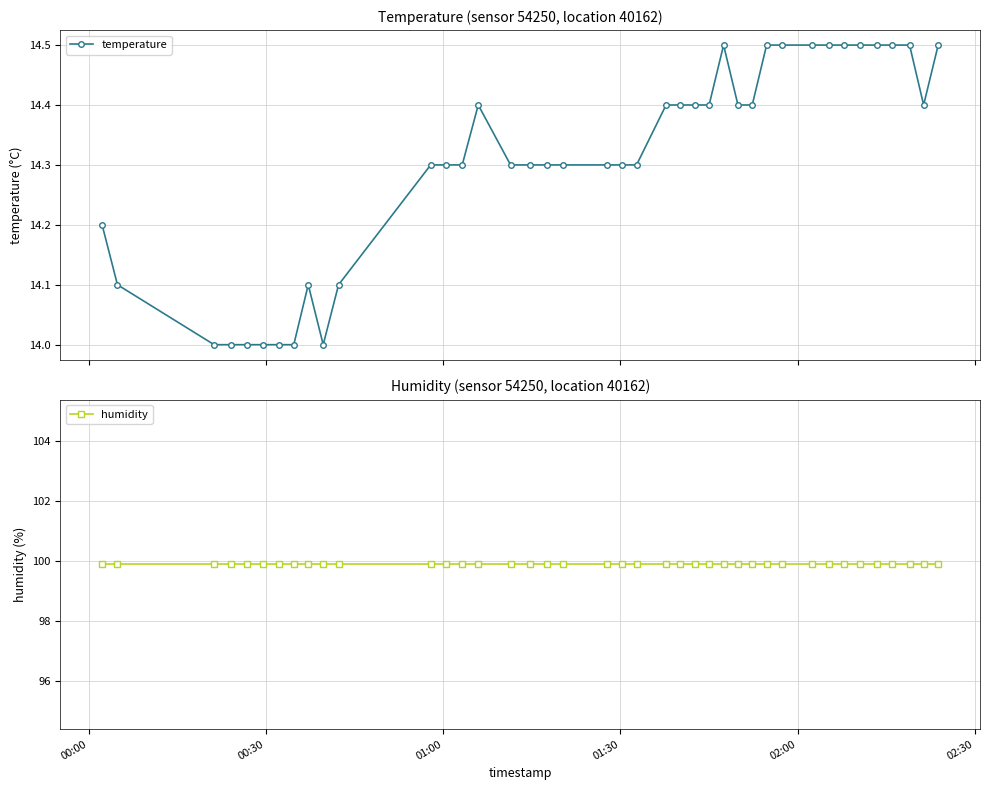

Reading left to right, list all the values displayed in this chart.

temperature: 14.2	14.1	14.0	14.0	14.0	14.0	14.0	14.0	14.1	14.0	14.1	14.3	14.3	14.3	14.4	14.3	14.3	14.3	14.3	14.3	14.3	14.3	14.4	14.4	14.4	14.4	14.5	14.4	14.4	14.5	14.5	14.5	14.5	14.5	14.5	14.5	14.5	14.5	14.4	14.5
humidity: 99.9	99.9	99.9	99.9	99.9	99.9	99.9	99.9	99.9	99.9	99.9	99.9	99.9	99.9	99.9	99.9	99.9	99.9	99.9	99.9	99.9	99.9	99.9	99.9	99.9	99.9	99.9	99.9	99.9	99.9	99.9	99.9	99.9	99.9	99.9	99.9	99.9	99.9	99.9	99.9